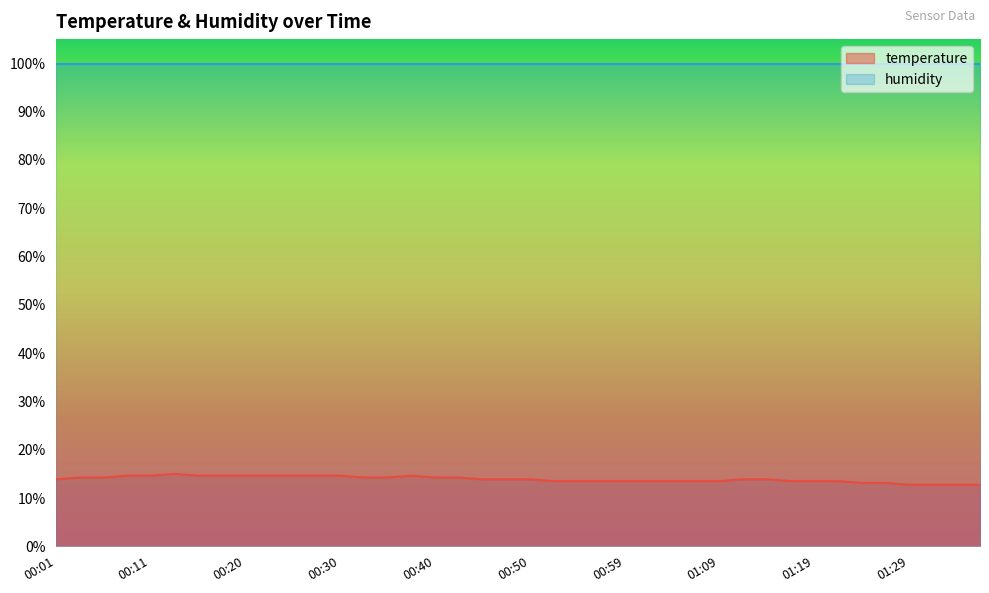

Reading right to left, what are all the values shown in this chart?

01:36=12.8	01:33=12.8	01:31=12.8	01:29=12.8	01:26=13.1	01:24=13.1	01:21=13.5	01:19=13.5	01:16=13.5	01:14=13.9	01:12=13.9	01:09=13.5	01:07=13.5	01:04=13.5	01:02=13.5	00:59=13.5	00:57=13.5	00:55=13.5	00:52=13.5	00:50=13.9	00:47=13.9	00:45=13.9	00:42=14.2	00:40=14.2	00:37=14.6	00:35=14.2	00:33=14.2	00:30=14.6	00:28=14.6	00:25=14.6	00:23=14.6	00:20=14.6	00:18=14.6	00:16=14.6	00:13=15.0	00:11=14.6	00:08=14.6	00:06=14.2	00:03=14.2	00:01=13.9